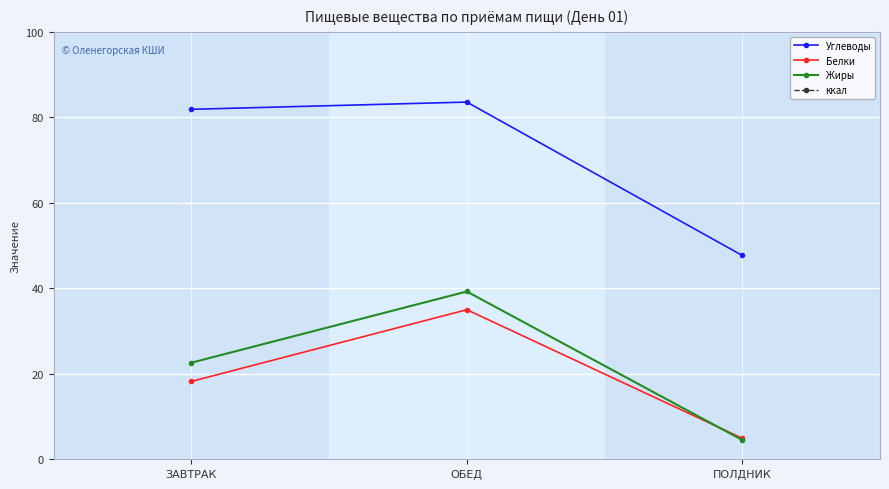

What is the label of the 3rd point from the right?

ЗАВТРАК